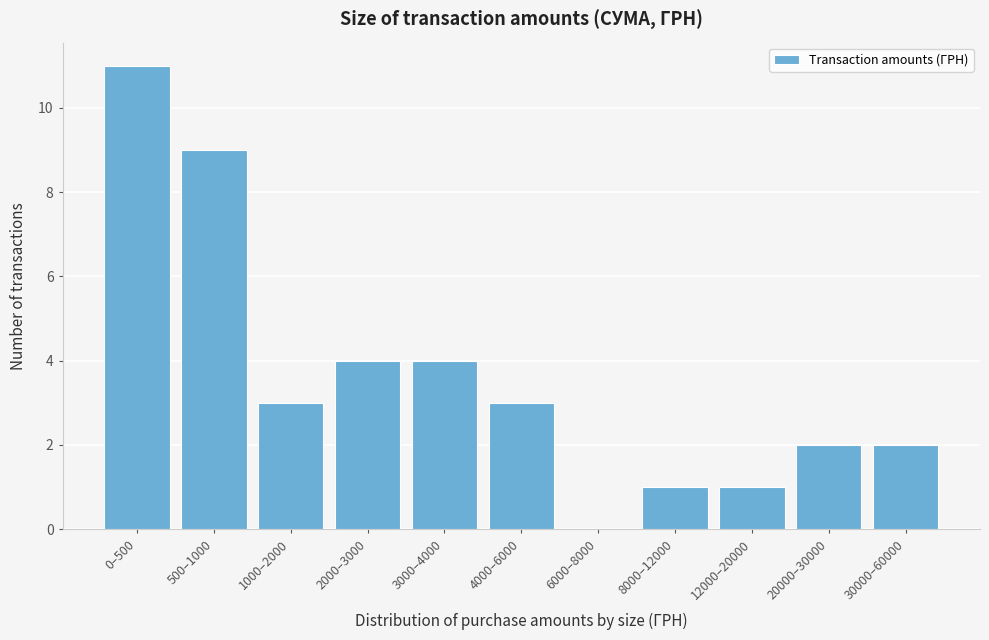

Reading right to left, transcribe all the data shown in this chart.

30000–60000=2	20000–30000=2	12000–20000=1	8000–12000=1	6000–8000=0	4000–6000=3	3000–4000=4	2000–3000=4	1000–2000=3	500–1000=9	0–500=11